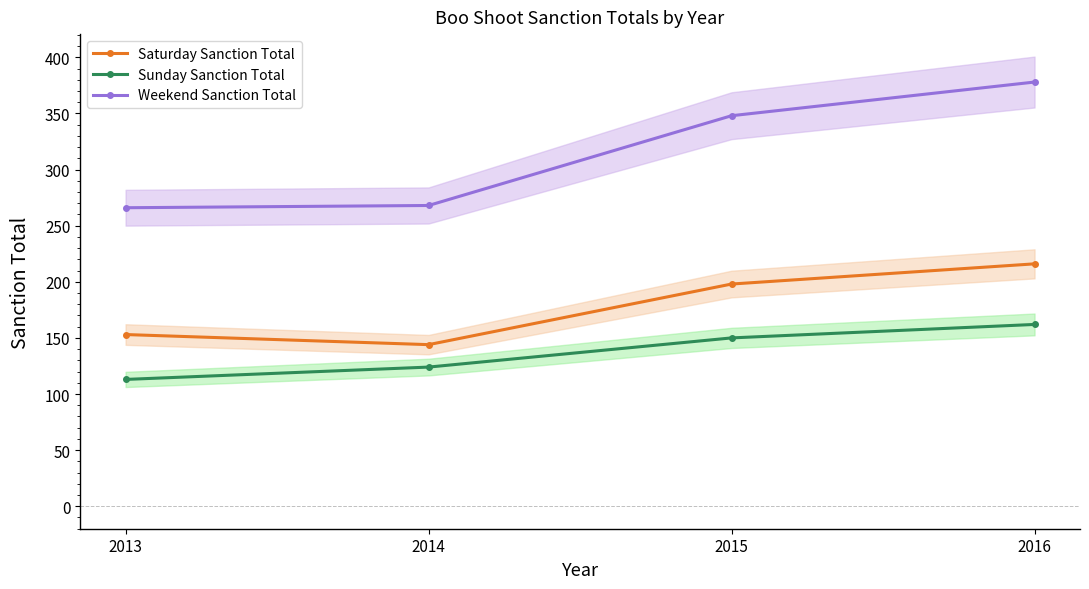

What is the total value across all series at 2013?

532